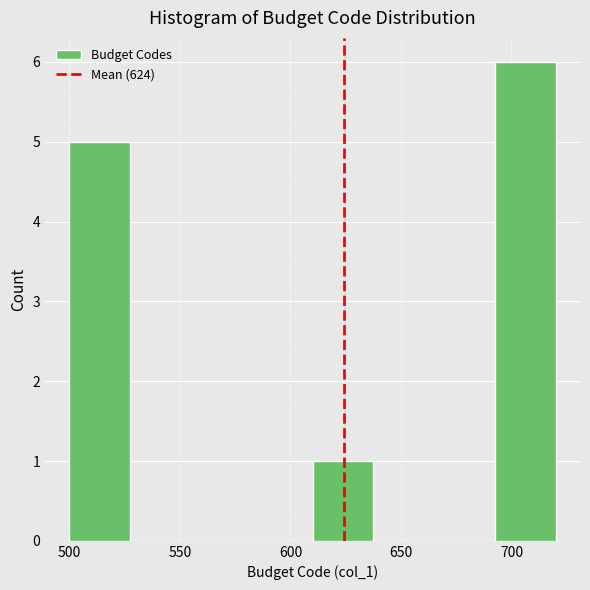

Reading left to right, transcribe this chart: for each bar, give the range it covers on the x-axis and its height. Neither the bar edges nor the heights are printed on the chart, so give them approximately, as read against the axes.

500.0 to 527.5: 5
527.5 to 555.0: 0
555.0 to 582.5: 0
582.5 to 610.0: 0
610.0 to 637.5: 1
637.5 to 665.0: 0
665.0 to 692.5: 0
692.5 to 720.0: 6